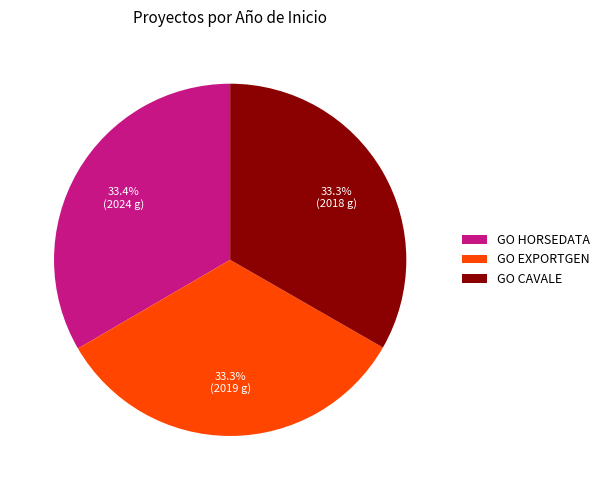

What percentage is NOT represented by GO HORSEDATA?

66.6%